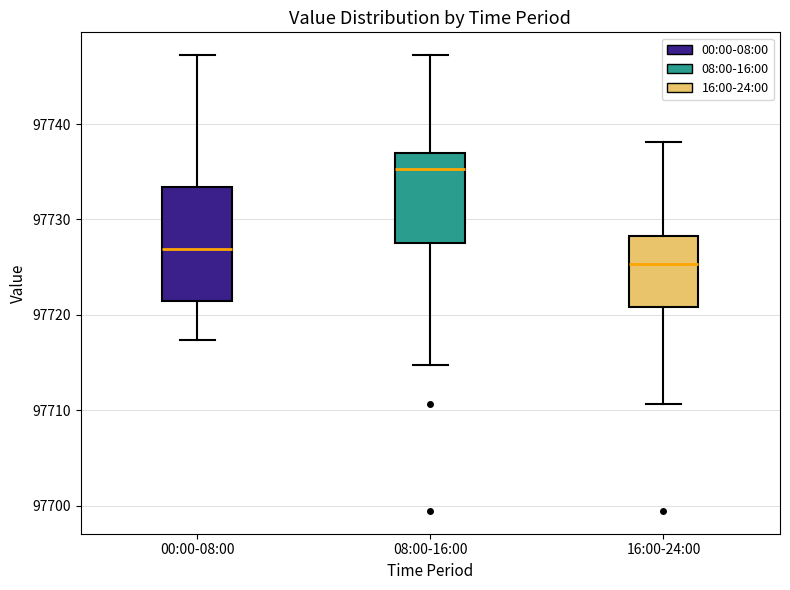

Where does the median line of the box for 08:00-16:00 sit on the y-axis? The values are not printed on the chart, so give them approximately, as read against the axis.

97735